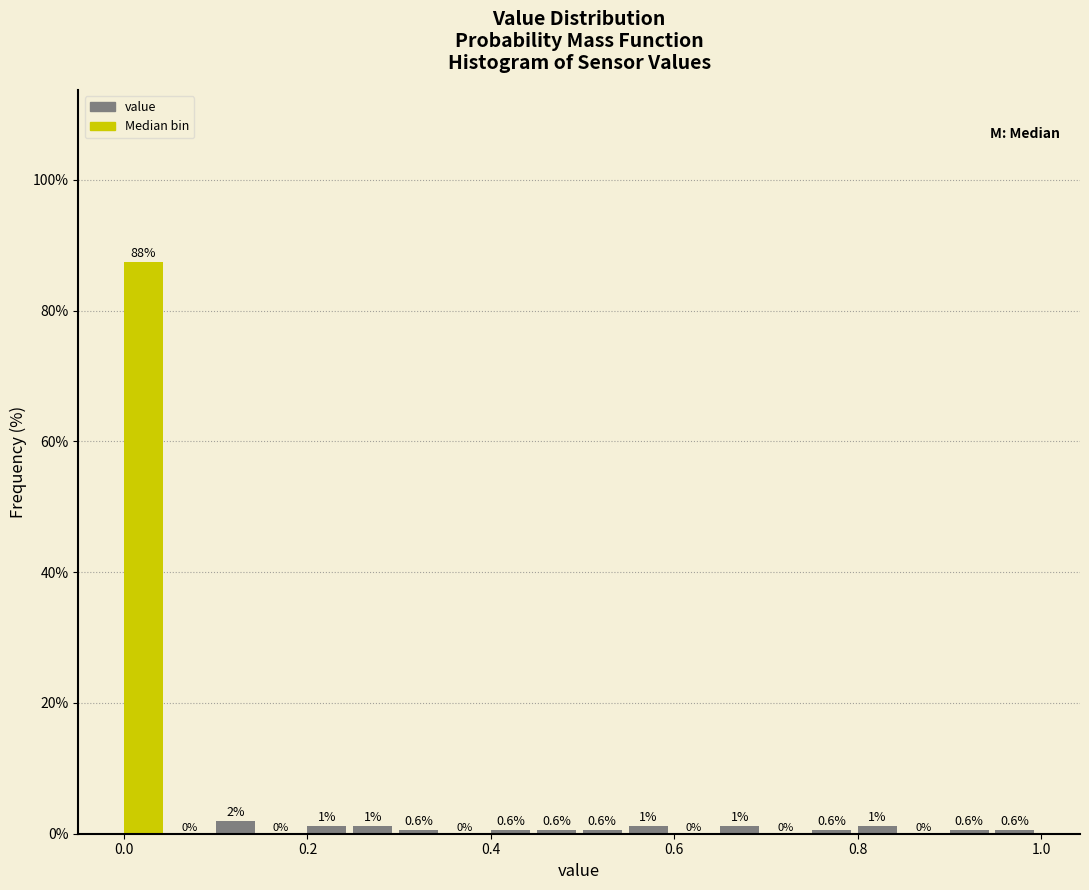

Read against the x-axis, roughly where is the centre of the tallest bar?

0.02